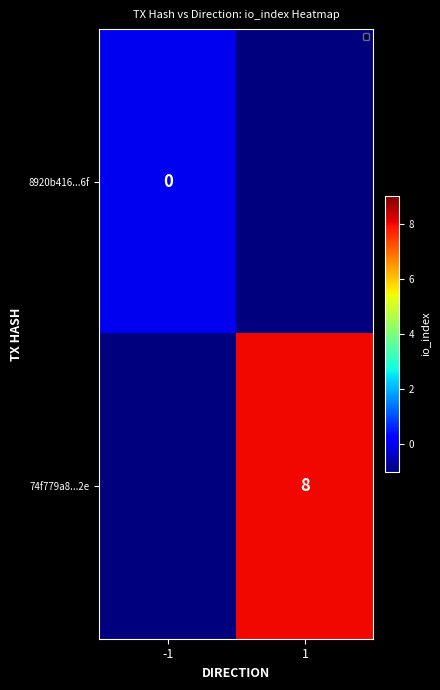

The value of 74f779a8...2e at 1 is 8. True or false?

True